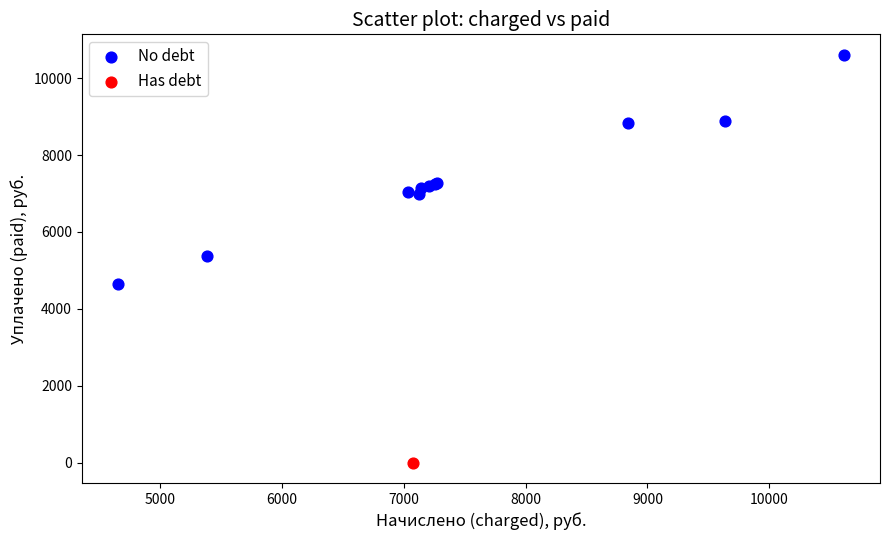

What are all the series names shown in the legend?

No debt, Has debt